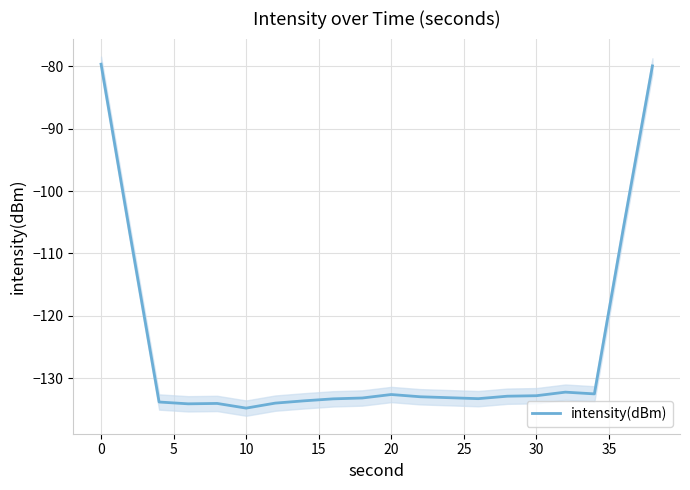

What is the highest value of the intensity(dBm) series?

-79.7